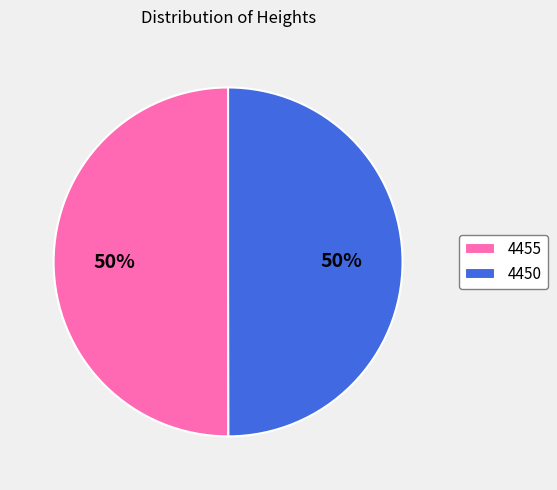

Combined, do 4455 and 4450 account for over 50%?

Yes